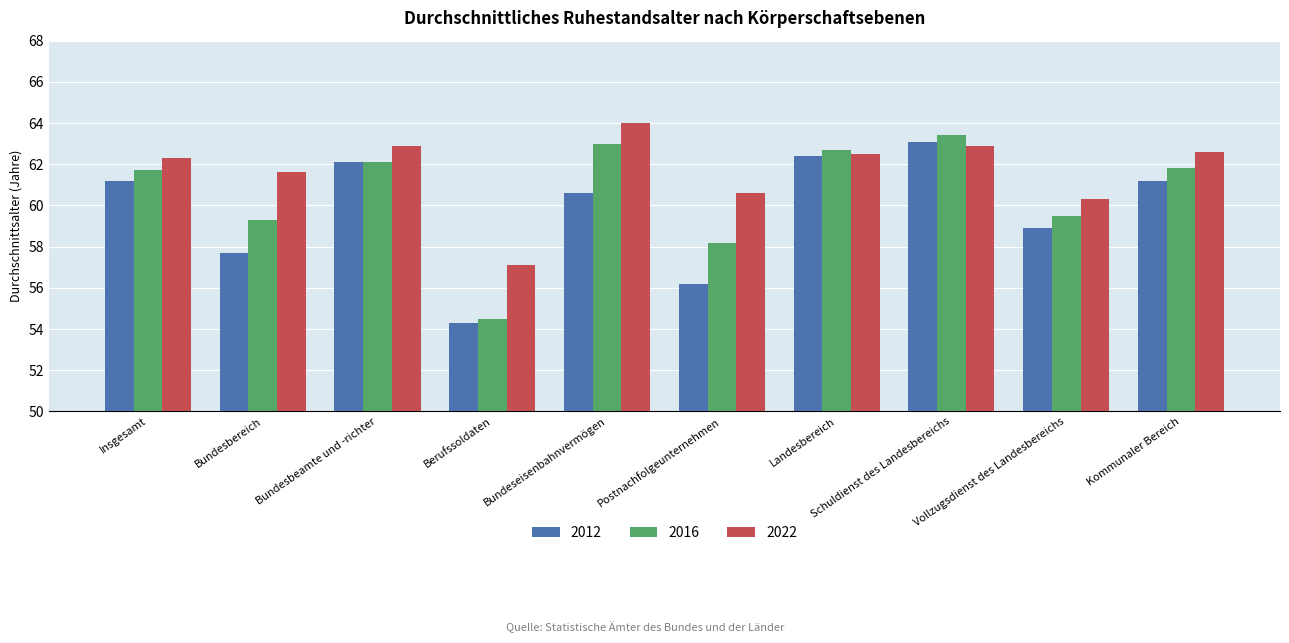

Between Insgesamt and Bundesbeamte und -richter, which series saw the biggest shift?

2012